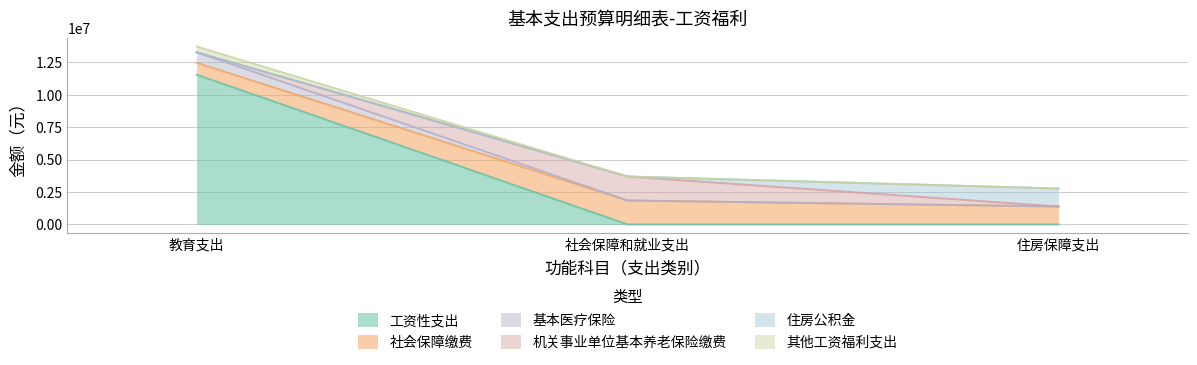

What is the highest value of the 工资性支出 series?

11543340.0